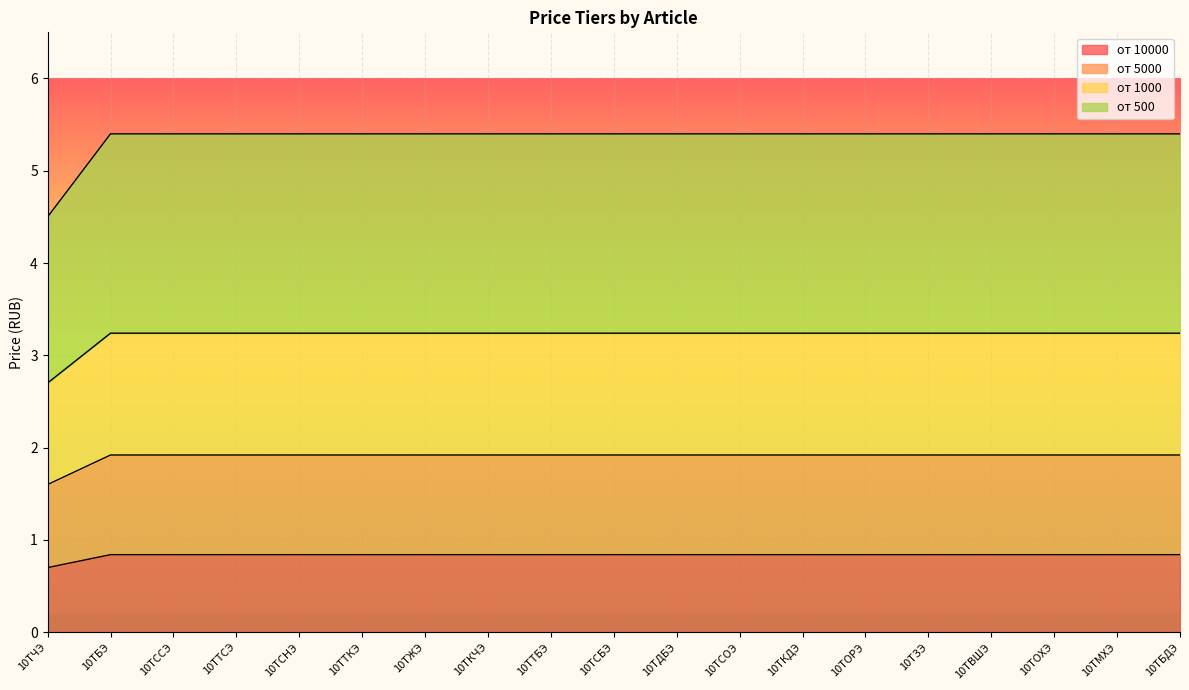

How many values in the от 10000 series exceed 5?

18